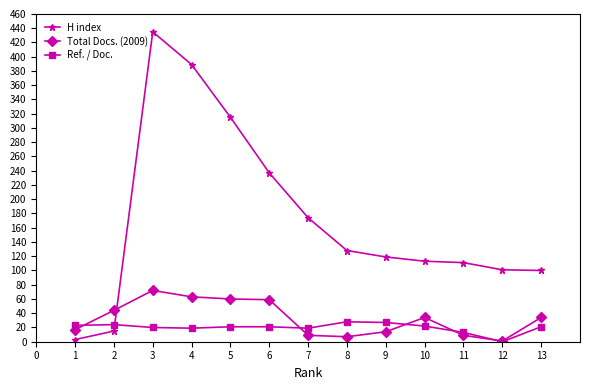

Does the chart have visible grid lines?

No